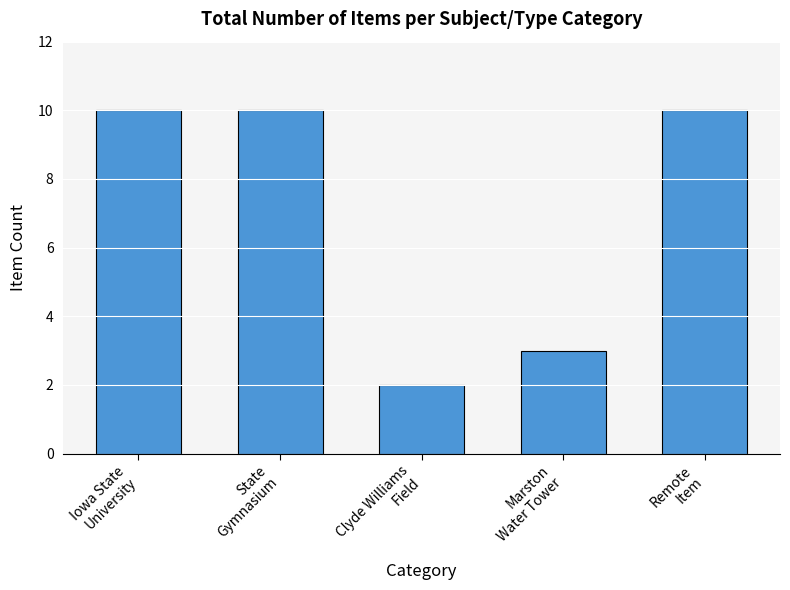

The chart shows a value of 3 at Marston
Water Tower. True or false?

True